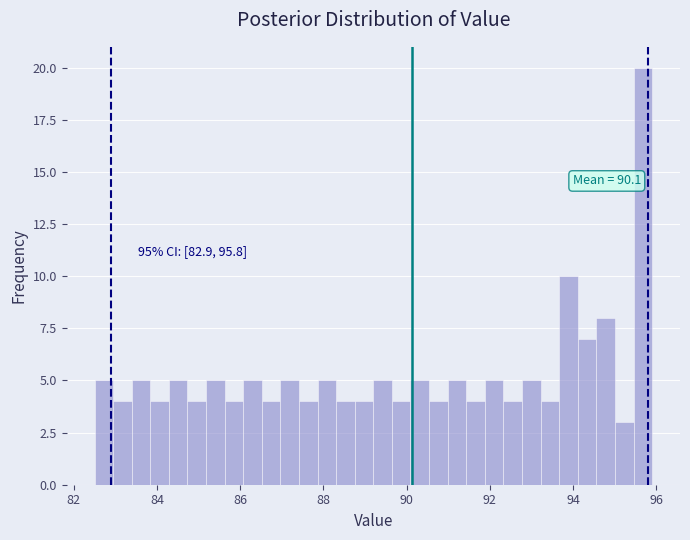

Around what value on the x-axis is the tallest bar? Give the approximate position of its centre, as read against the axis.

95.6